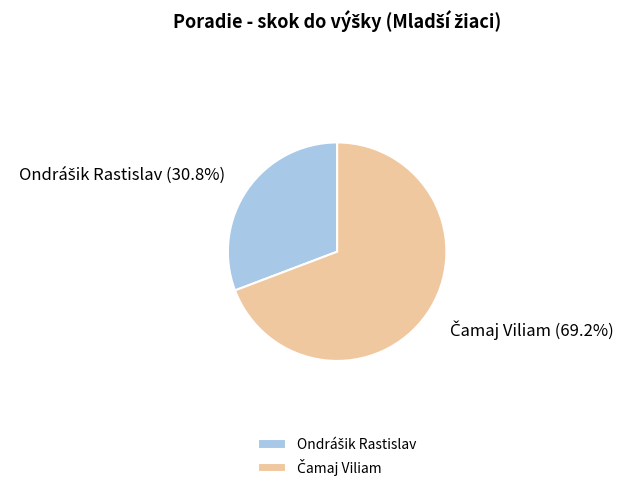

Is there a majority slice in this chart?

Yes